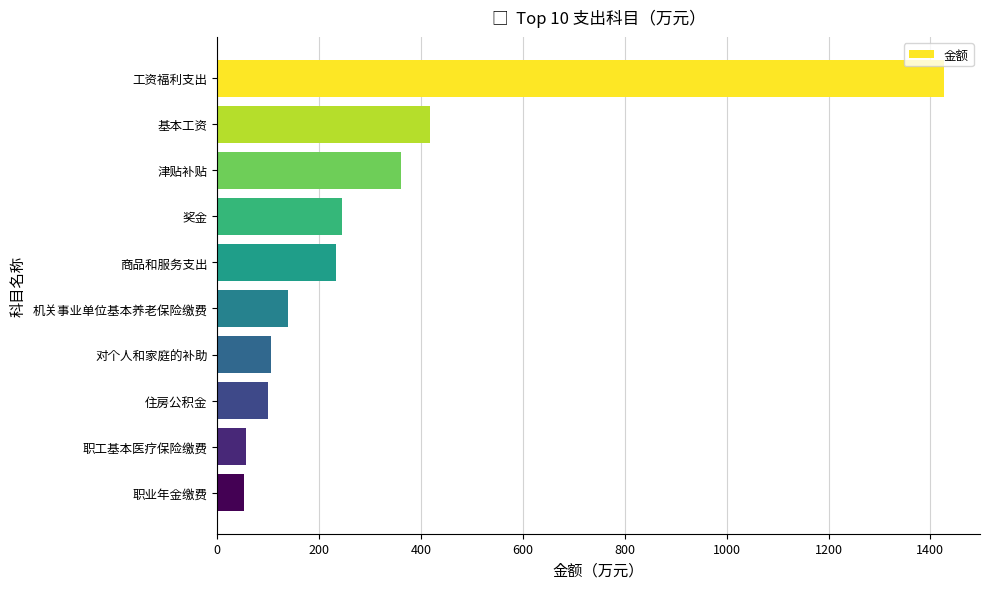

What is the value of the 4th bar from the top?

245.8